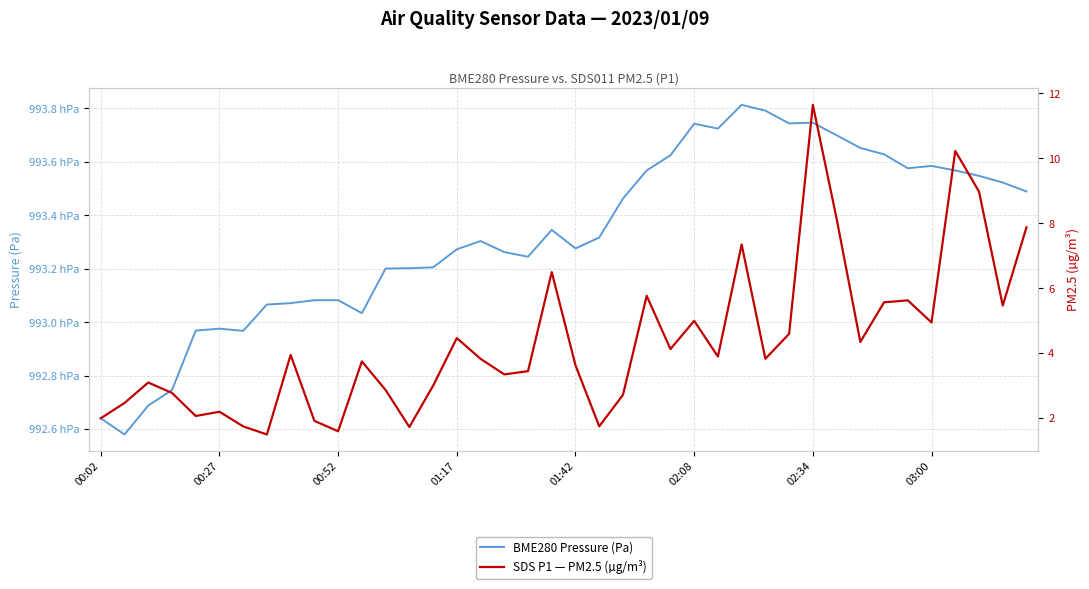

Rank the series at 28 from highest to lowest value.

BME280 Pressure (Pa), SDS P1 — PM2.5 (µg/m³)